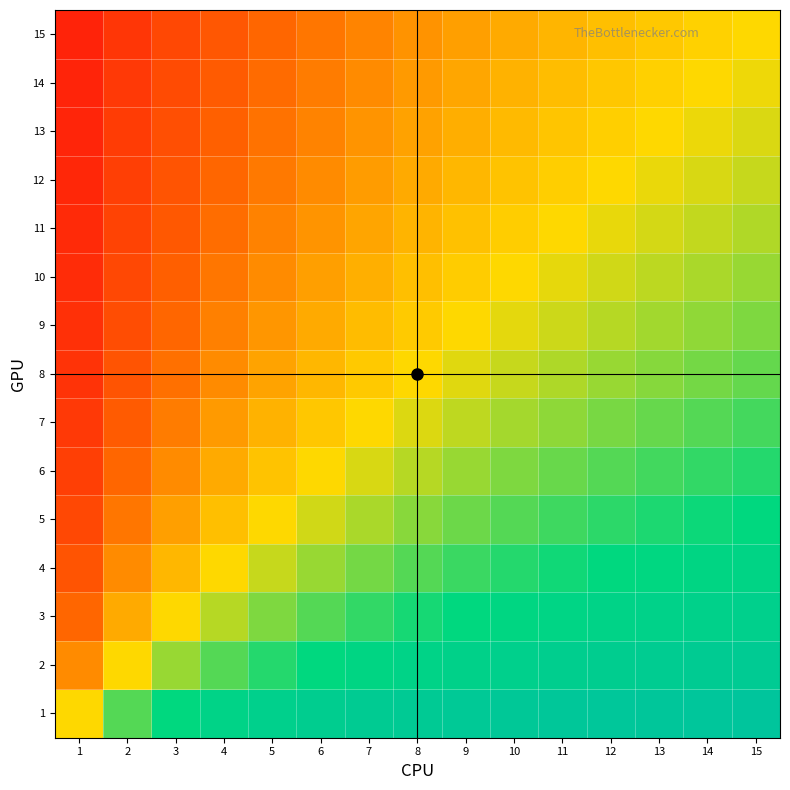

List the series in order of their peak value, highest first.

1, 2, 3, 4, 5, 6, 7, 8, 9, 10, 11, 12, 13, 14, 15